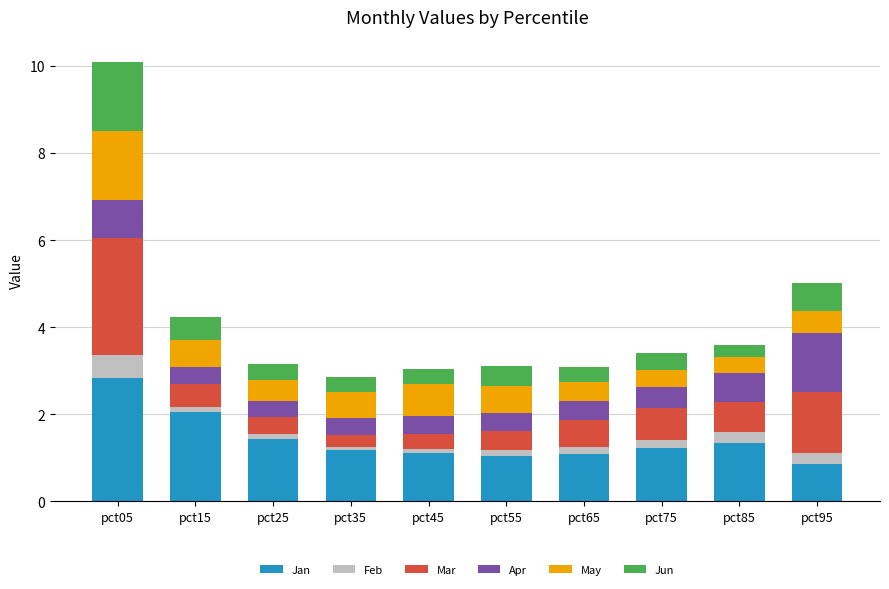

What is the difference between the maximum and minimum values in the Jan series?

2.0